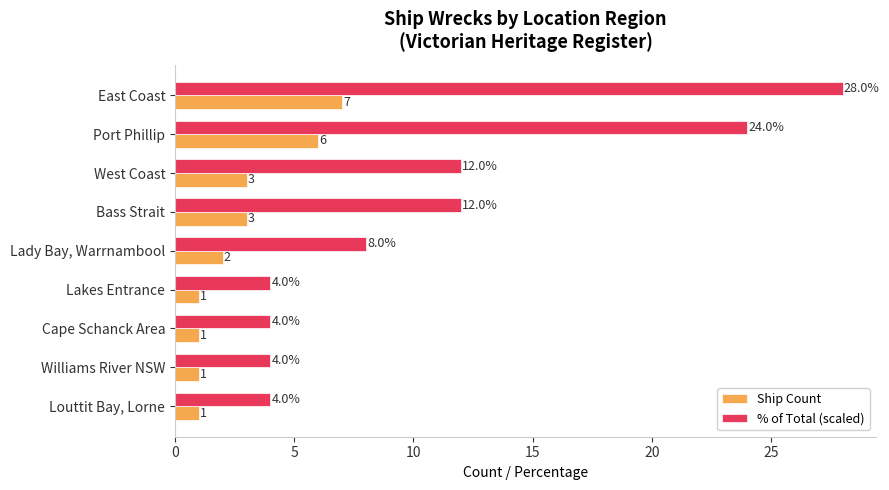

What is the highest value of the % of Total (scaled) series?

28.0